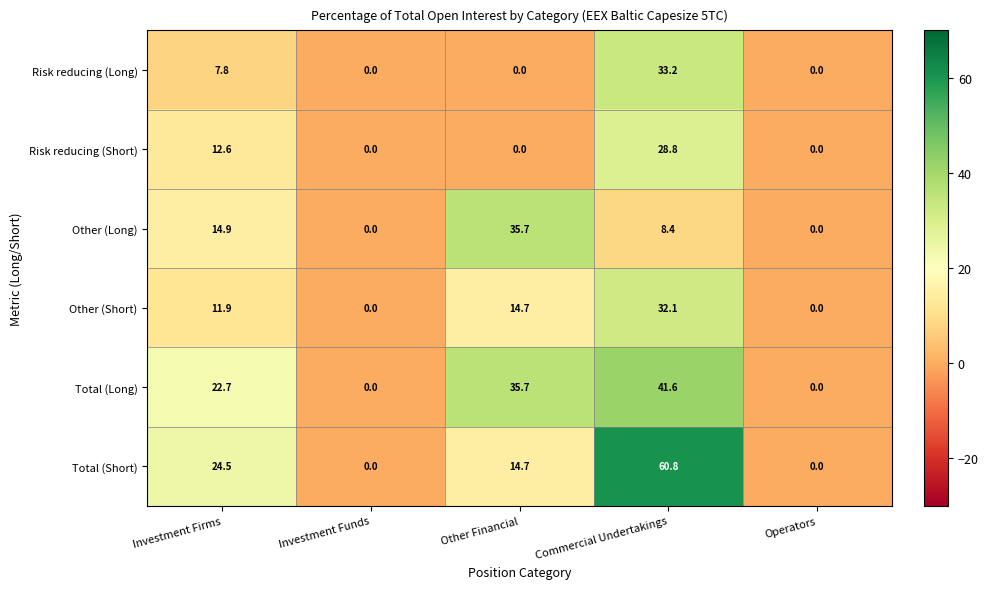

What is the difference between the maximum and minimum values in the Risk reducing (Long) series?

33.2